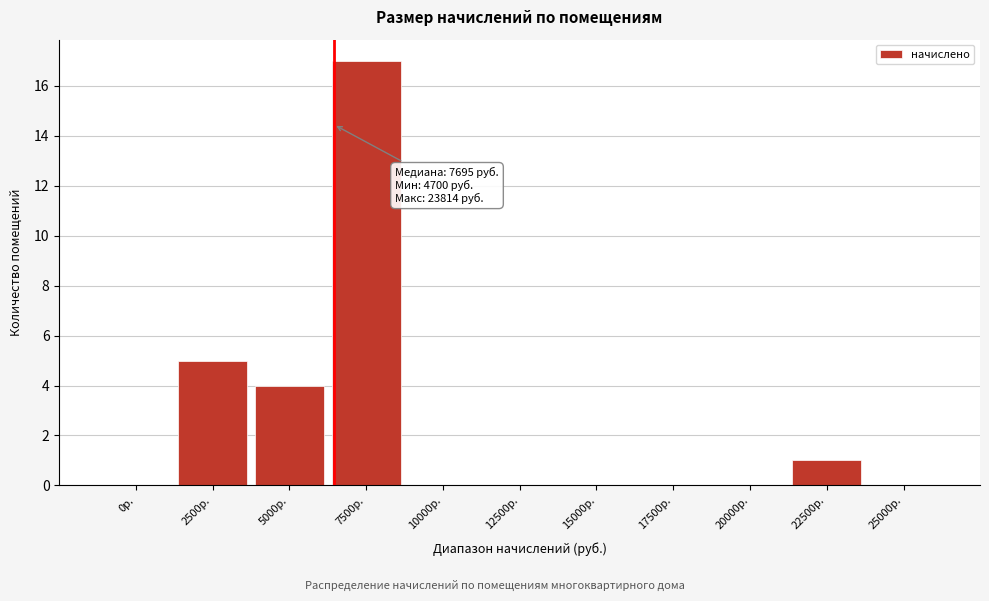

Reading left to right, what are all the values shown in this chart?

0р.=0	2500р.=5	5000р.=4	7500р.=17	10000р.=0	12500р.=0	15000р.=0	17500р.=0	20000р.=0	22500р.=1	25000р.=0